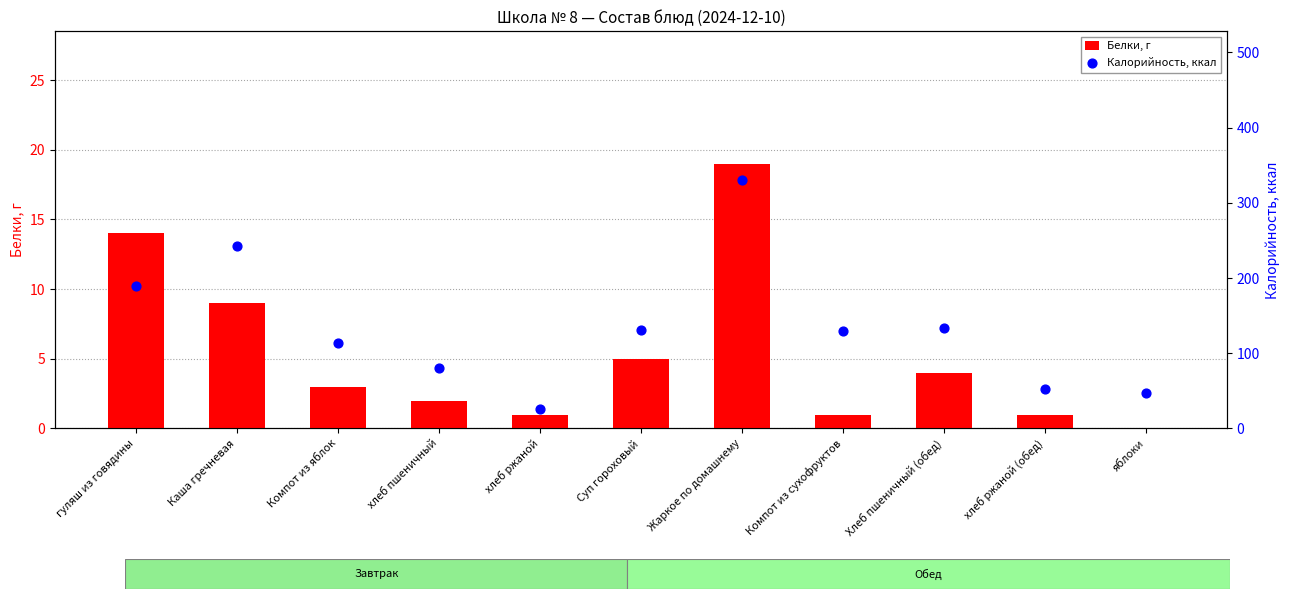

What are all the series names shown in the legend?

Белки, г, Калорийность, ккал